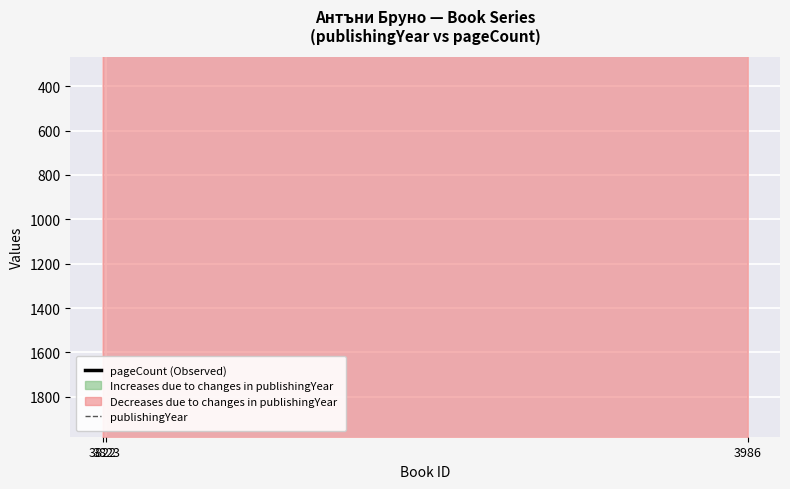

What is the difference between the highest and lowest values at 3822?

1736